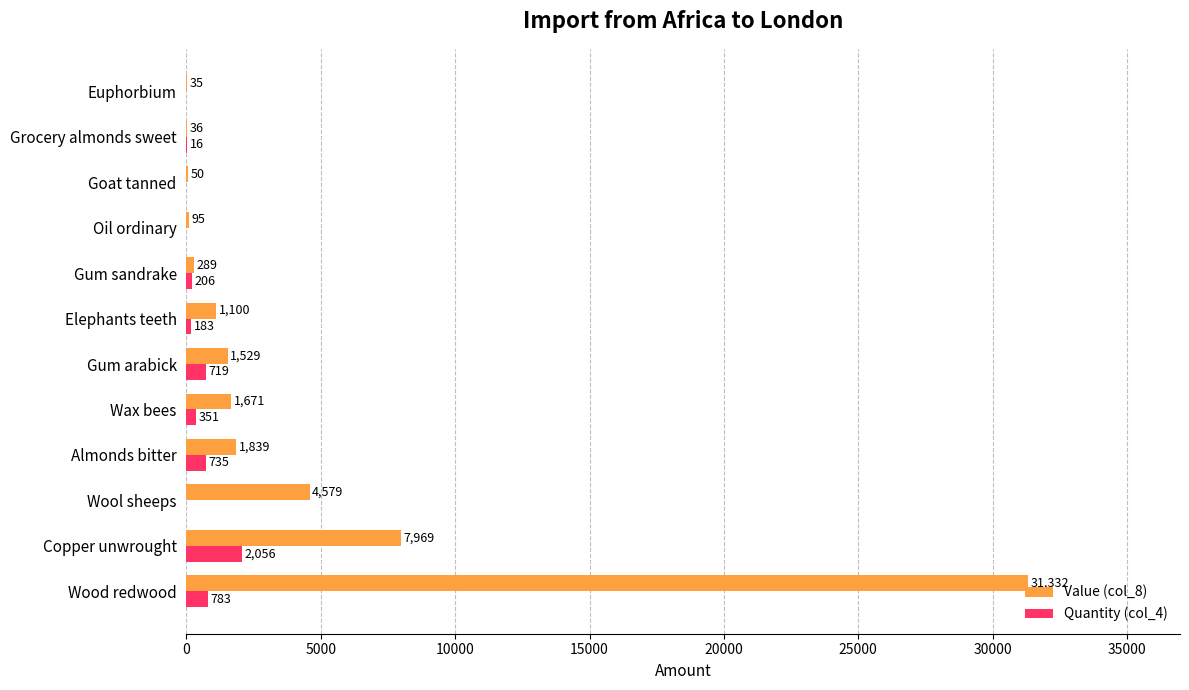

Is it true that Value (col_8) equals 13060 at Copper unwrought?

False